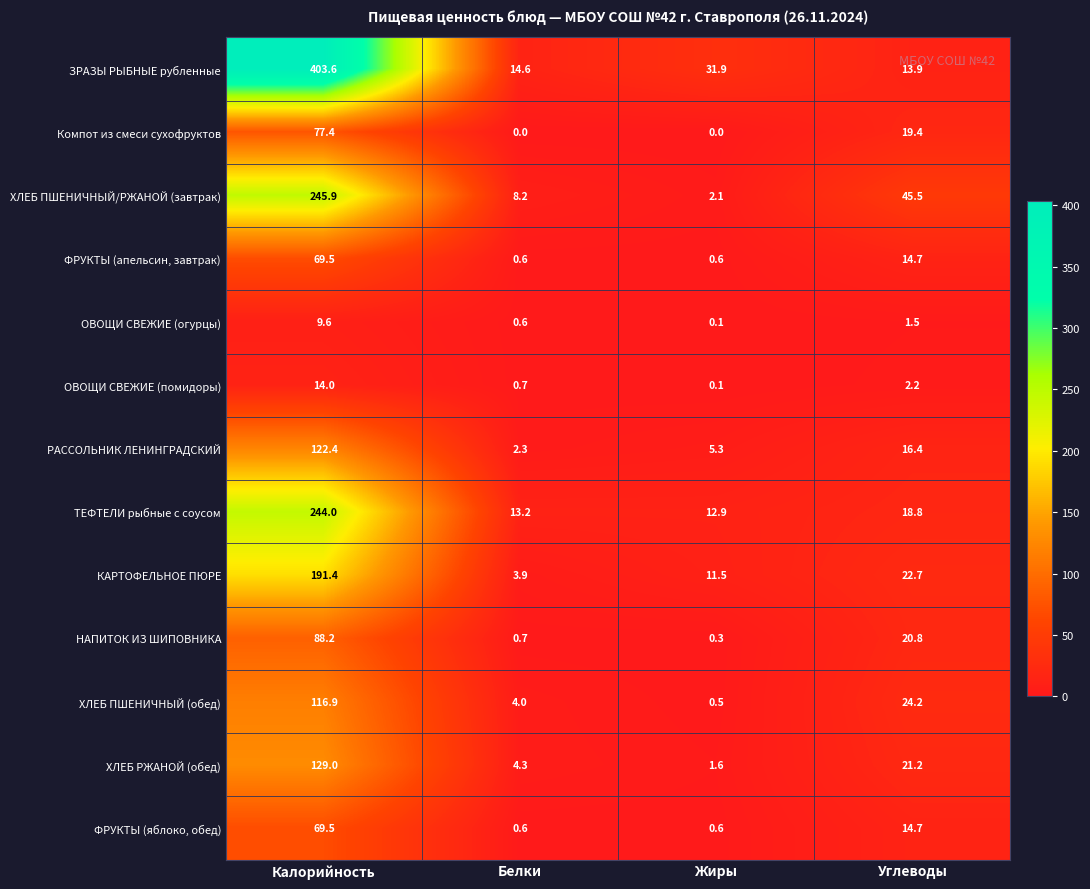

Between Калорийность and Углеводы, which series saw the biggest shift?

ЗРАЗЫ РЫБНЫЕ рубленные